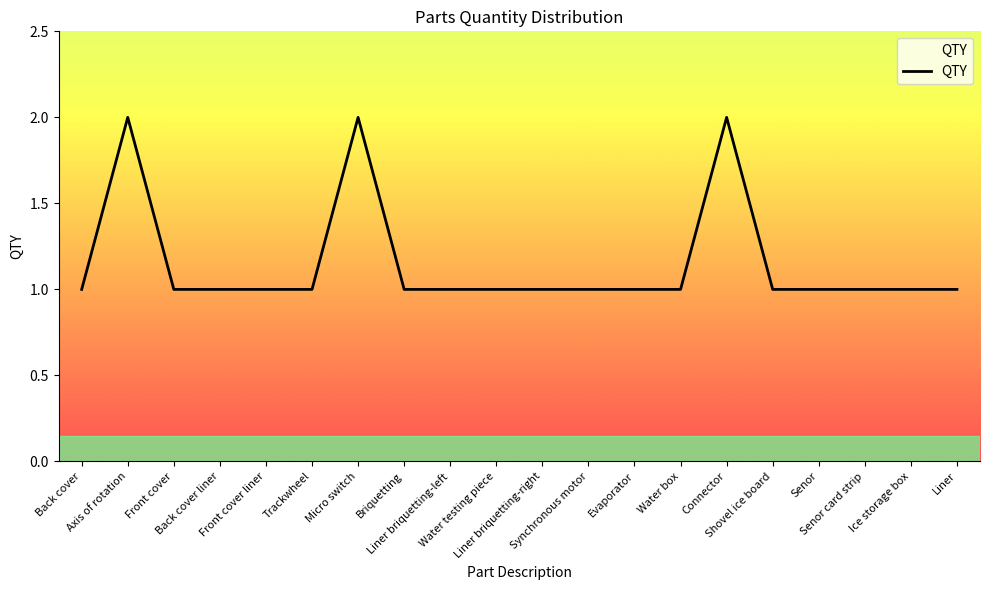

Rank the categories by value from lowest to highest.

Back cover, Front cover, Back cover liner, Front cover liner, Trackwheel, Briquetting, Liner briquetting-left, Water testing piece, Liner briquetting-right, Synchronous motor, Evaporator, Water box, Shovel ice board, Senor, Senor card strip, Ice storage box, Liner, Axis of rotation, Micro switch, Connector